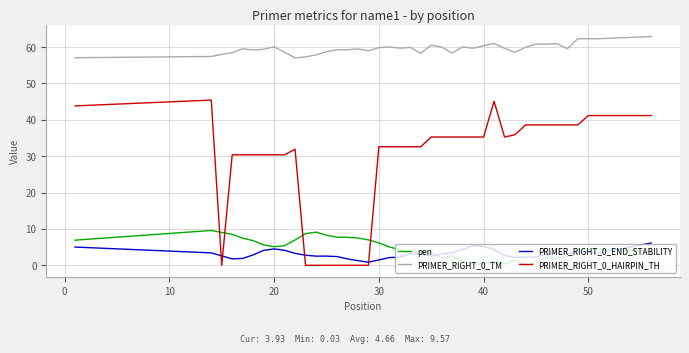

True or false: pen and PRIMER_RIGHT_0_TM cross at least once.

False